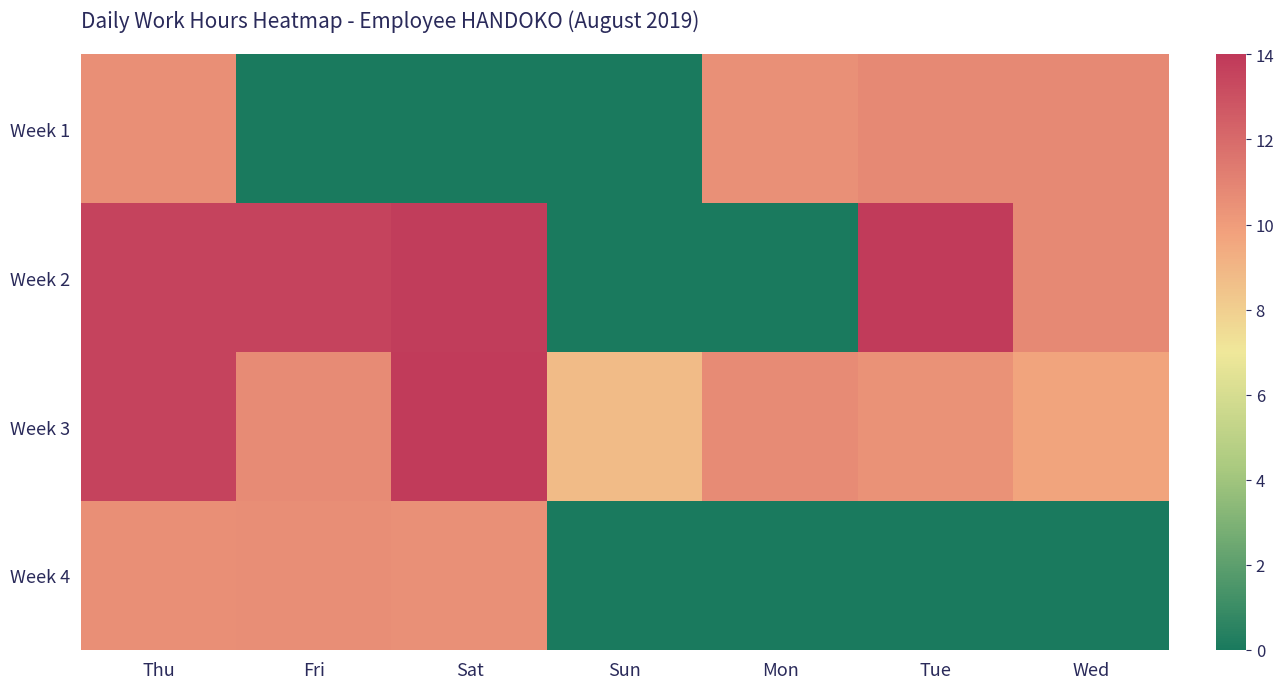

Rank the series by their average value, from lowest to highest.

Week 4, Week 1, Week 2, Week 3